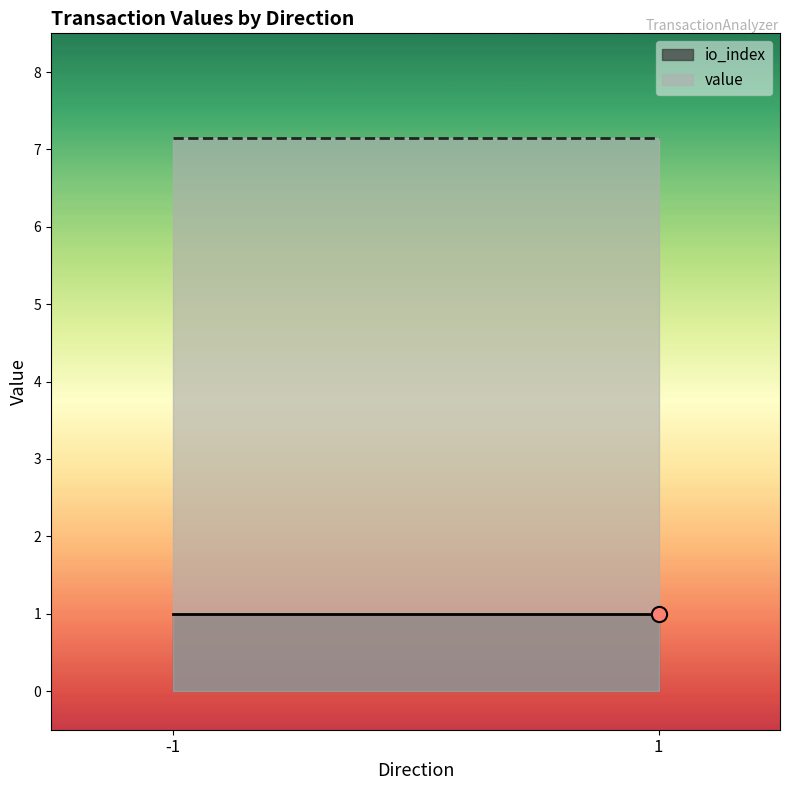

Which series has the largest Y range (max minus min)?

value